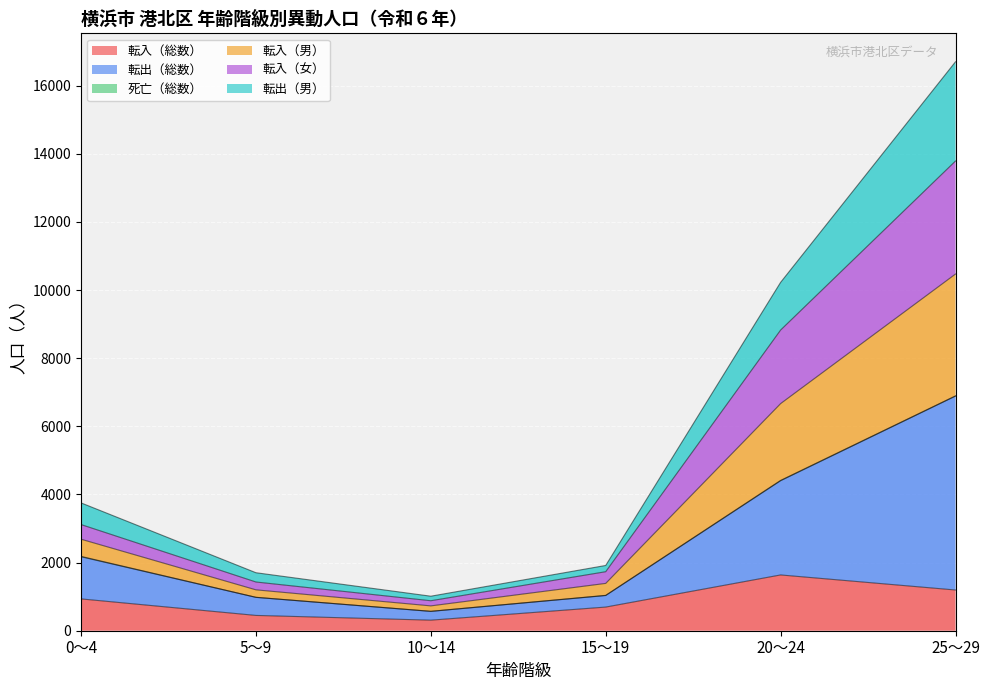

Rank the series by their maximum value, from lowest to highest.

転入（総数）, 転出（男）, 転入（女）, 転入（男）, 転出（総数）